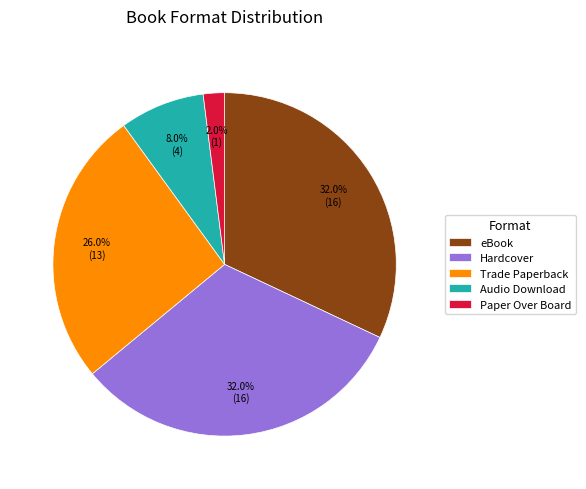

Combined, do eBook and Trade Paperback account for over 50%?

Yes